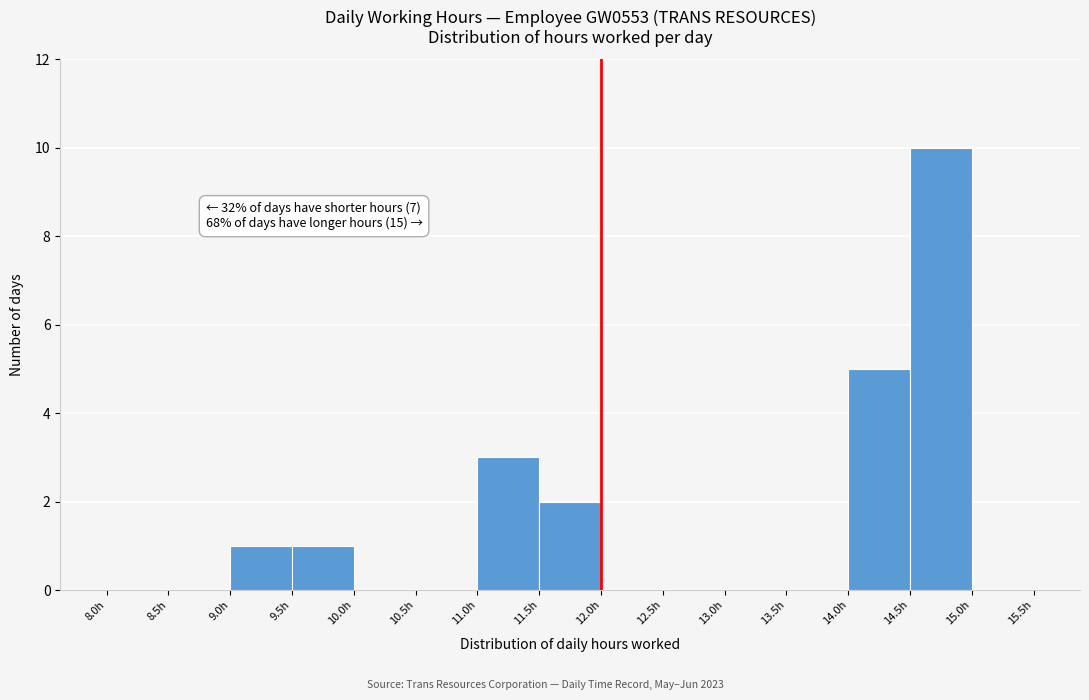

Which range on the x-axis has the tallest bar?

14.5 to 15.0